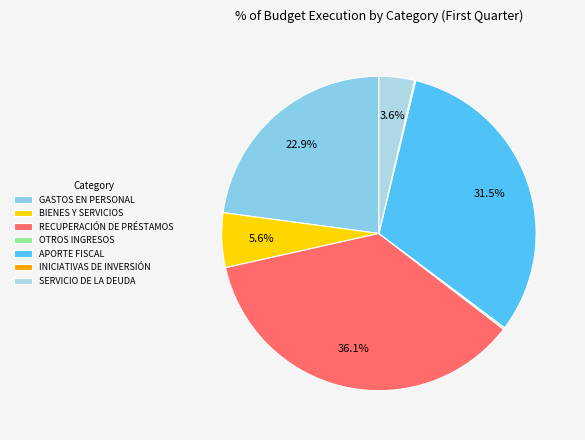

Do OTROS INGRESOS and SERVICIO DE LA DEUDA together represent more than half of the pie?

No